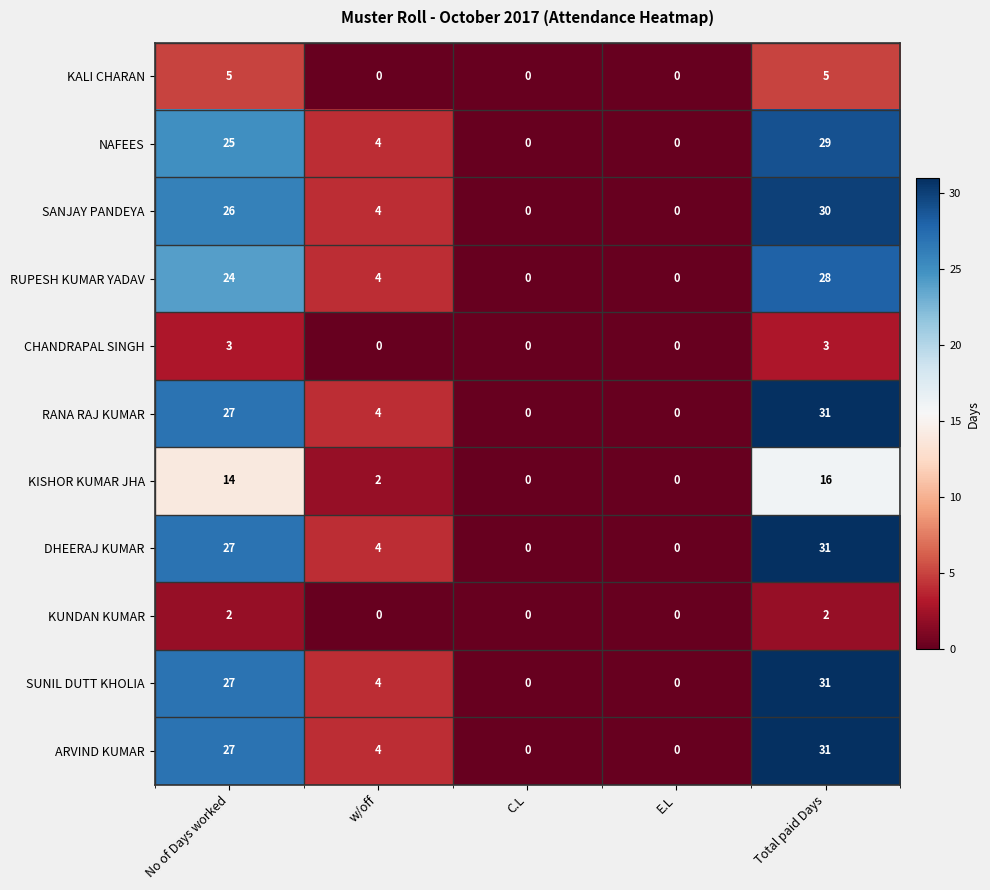

What is the difference between the highest and lowest values at Total paid Days?

29